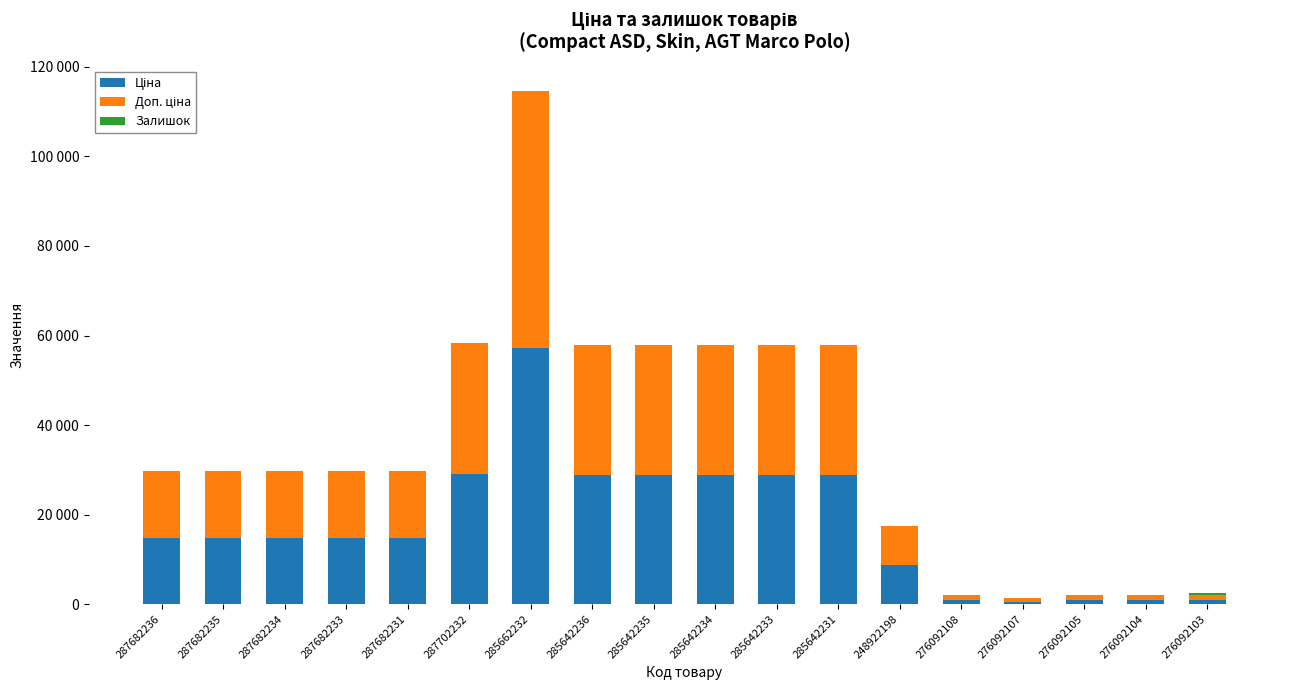

Between 287682235 and 276092104, which series saw the biggest shift?

Ціна